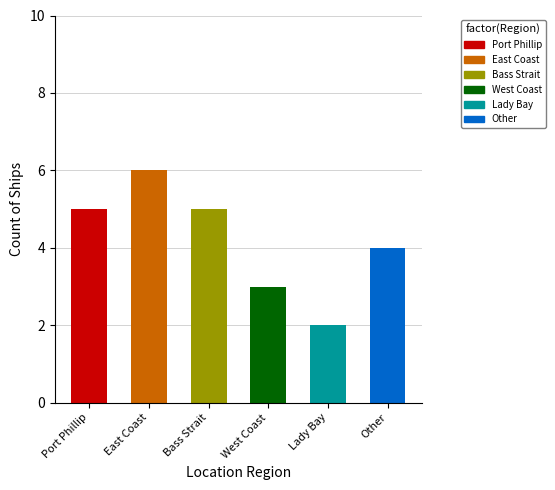

What is the sum of all values?

25